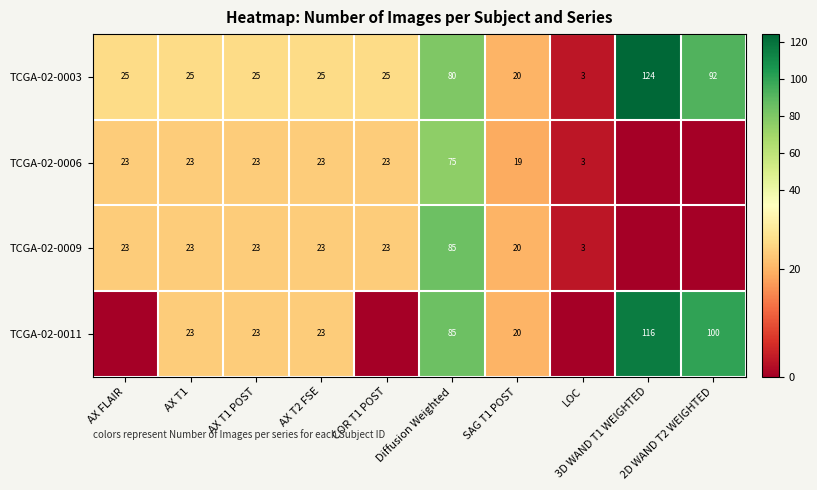

Is the value of TCGA-02-0011 at AX T1 POST greater than the value of TCGA-02-0003 at AX T1 POST?

No